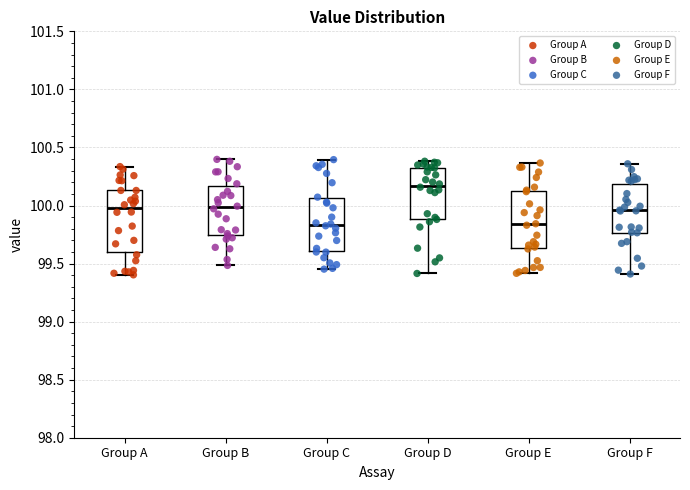

Which box's median line is the highest?

Group D